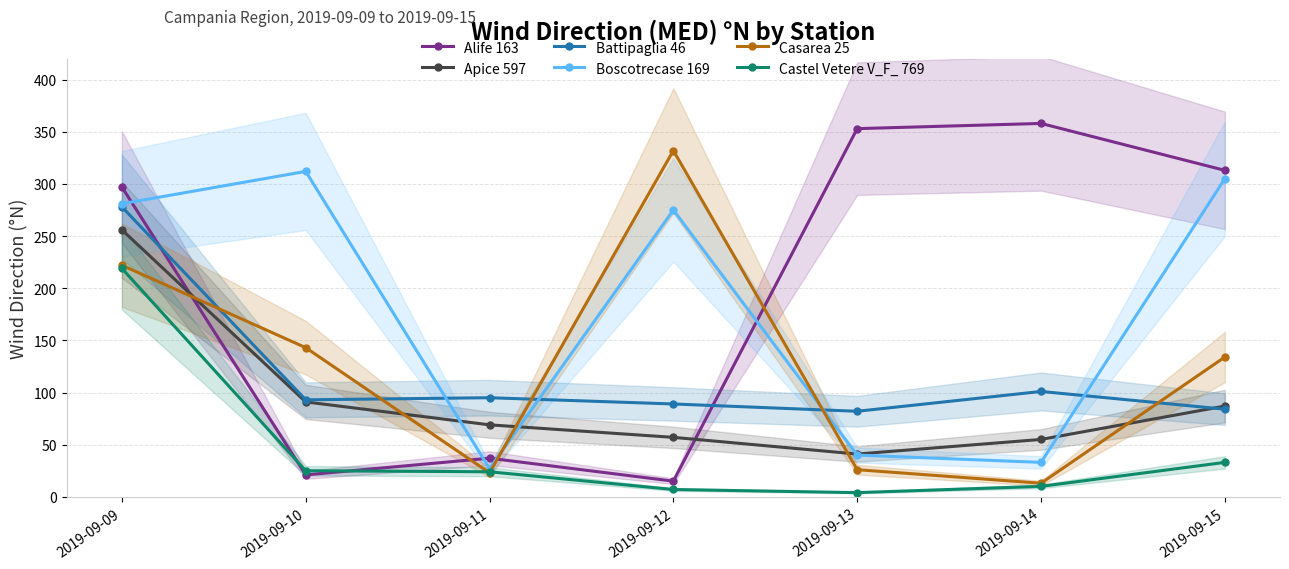

At which category is the sum across all series the highest?

2019-09-09